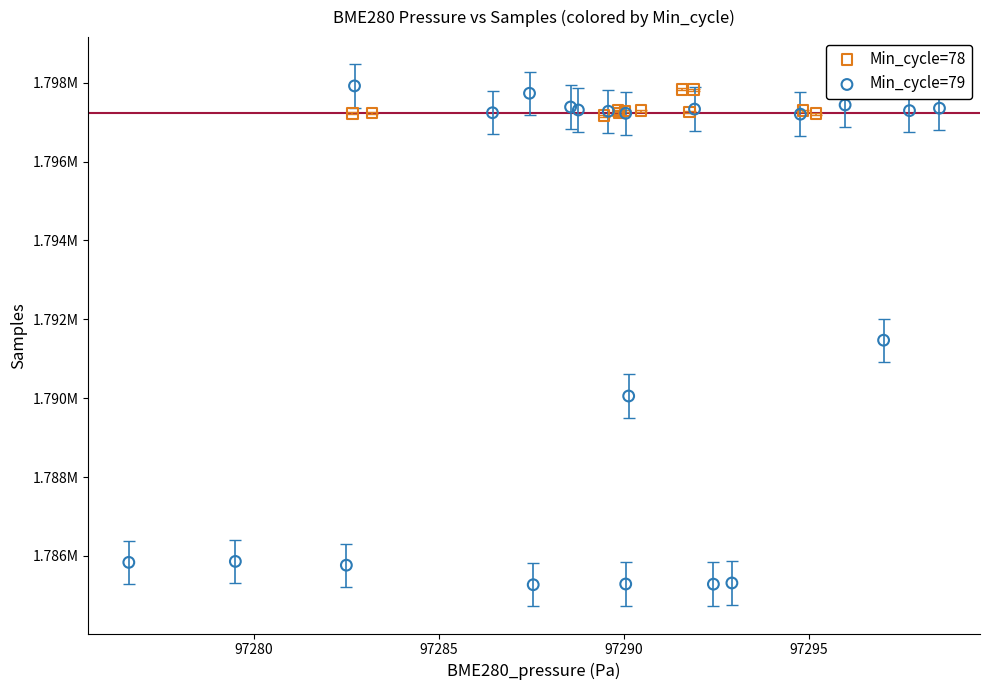

What are all the series names shown in the legend?

Min_cycle=78, Min_cycle=79